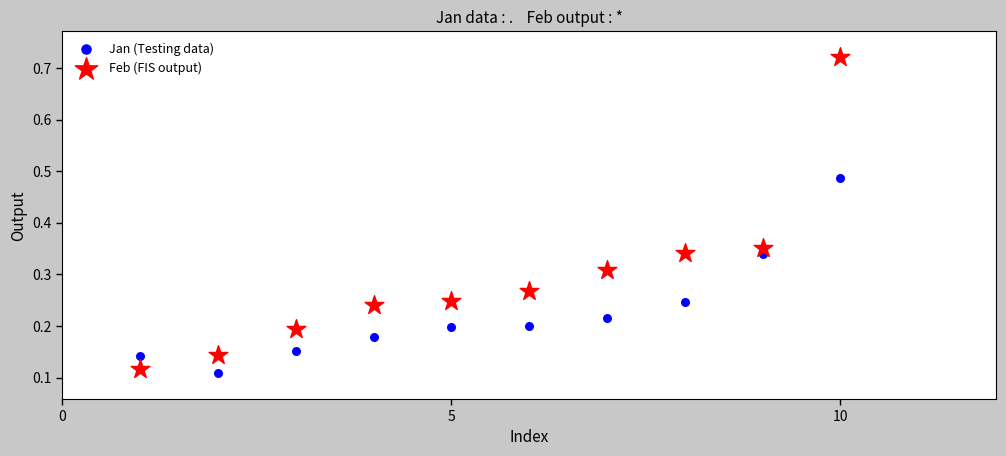

Which series contains the lowest Y value?

Jan (Testing data)